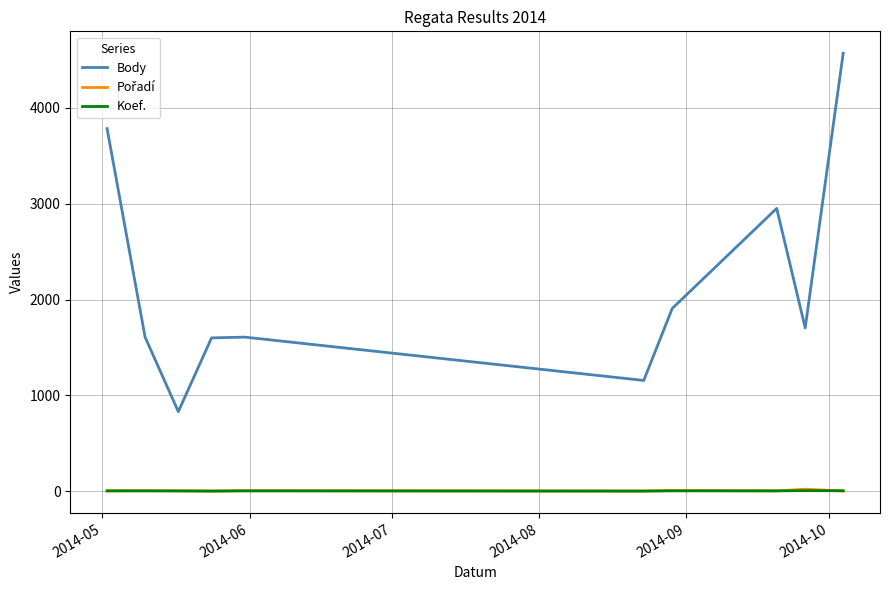

What is the maximum value for Body?

4570